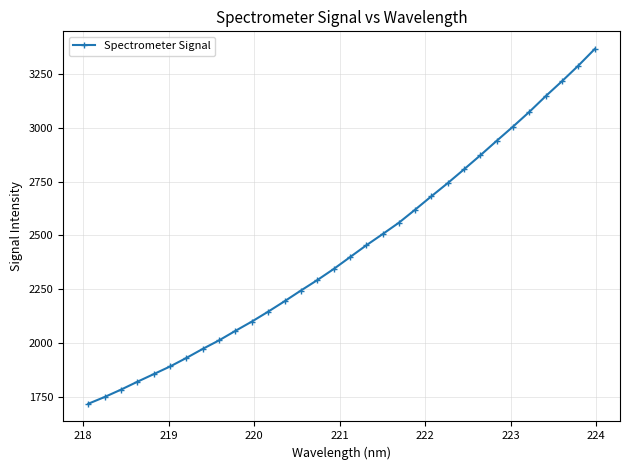

What is the maximum value shown in the chart?

3364.1